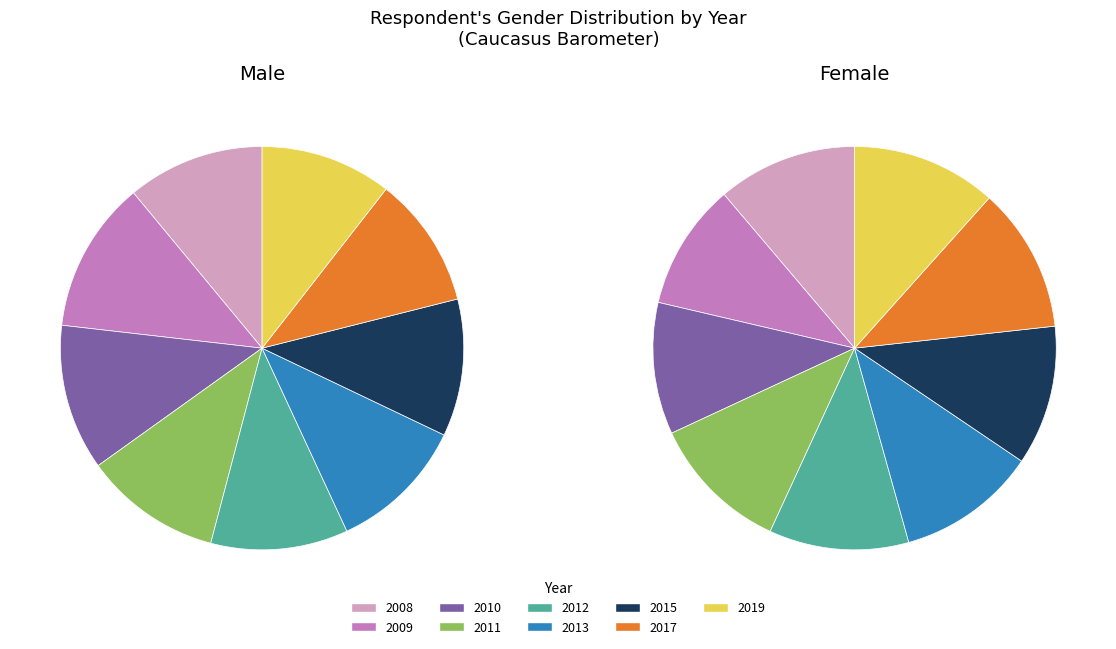

True or false: 2019 accounts for 12% of the total.

True